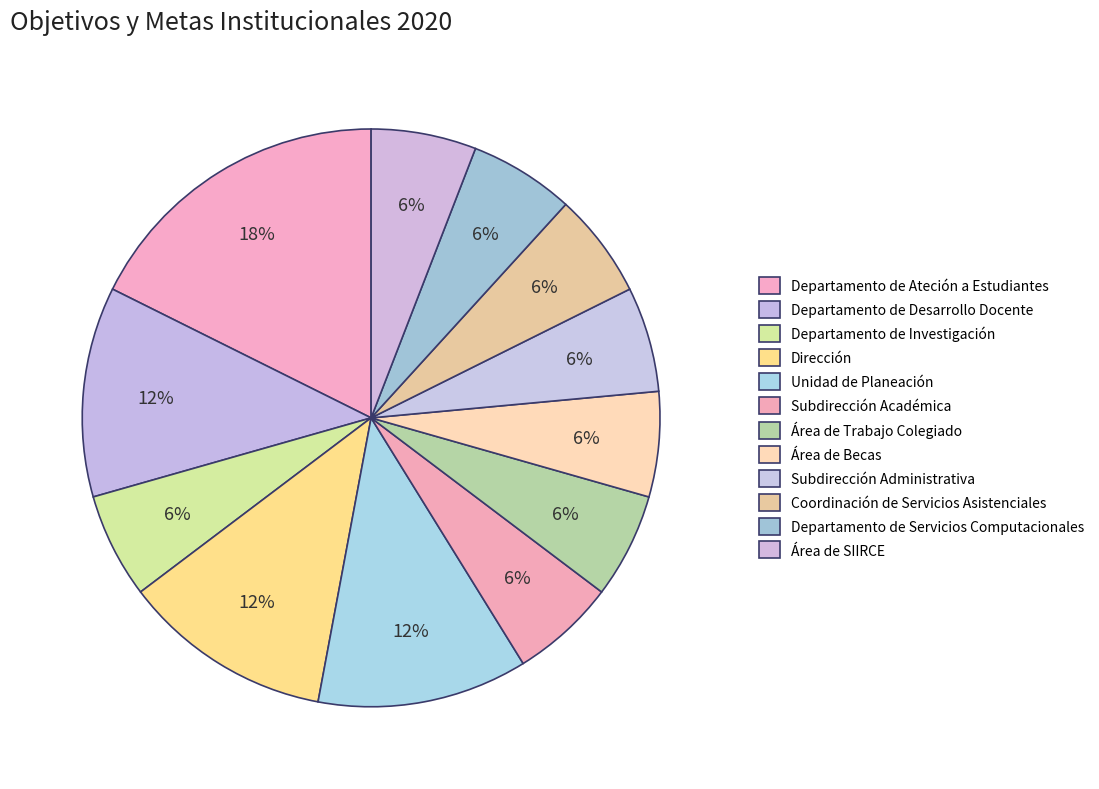

To the nearest percent, what is the combined percentage of Área de Becas and Coordinación de Servicios Asistenciales?

12%